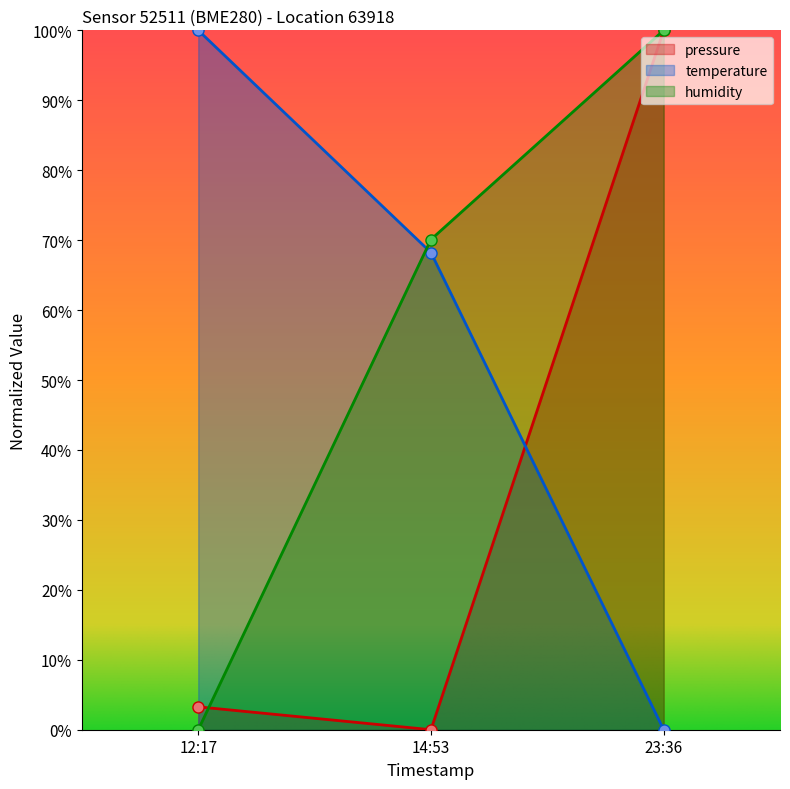

What is the difference between the maximum and minimum values in the pressure series?

100.0